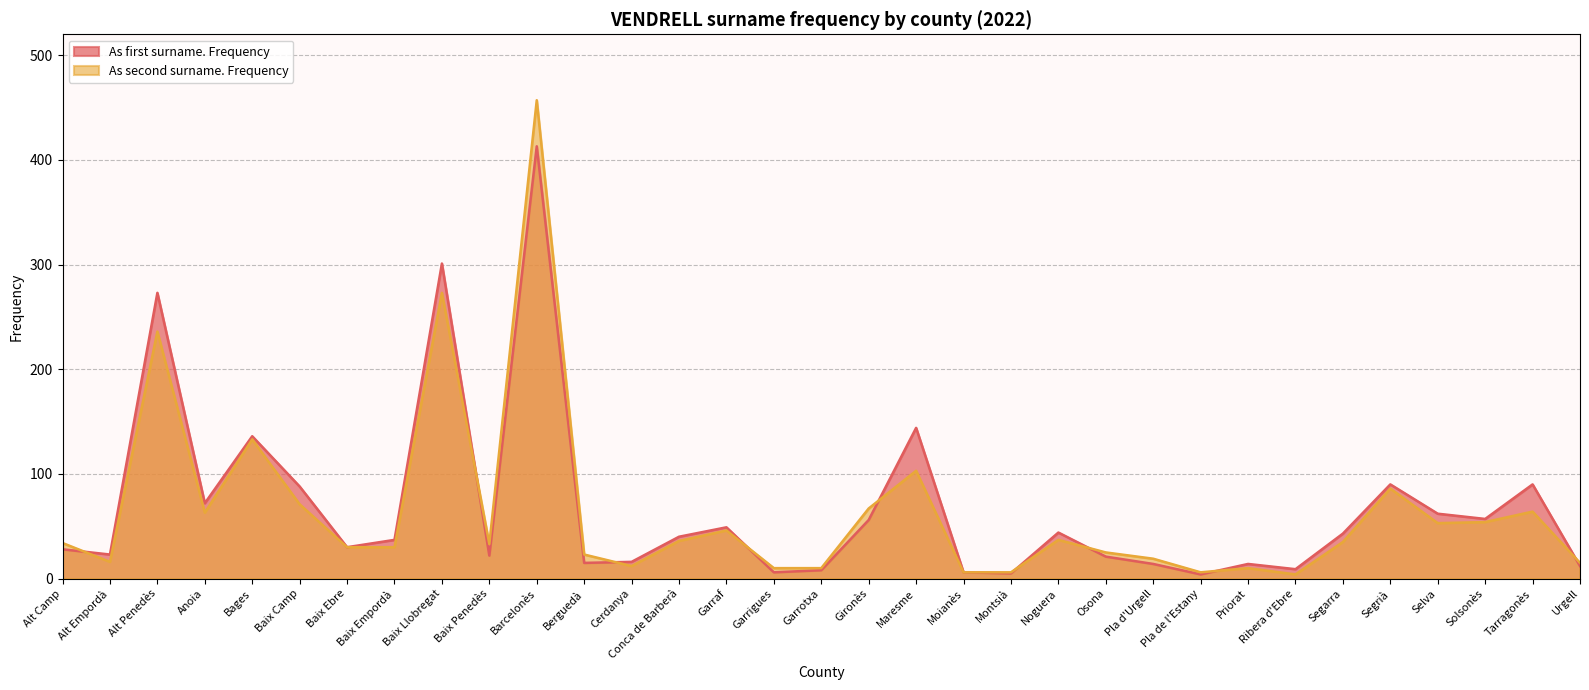

How many lines are shown in the chart?

2